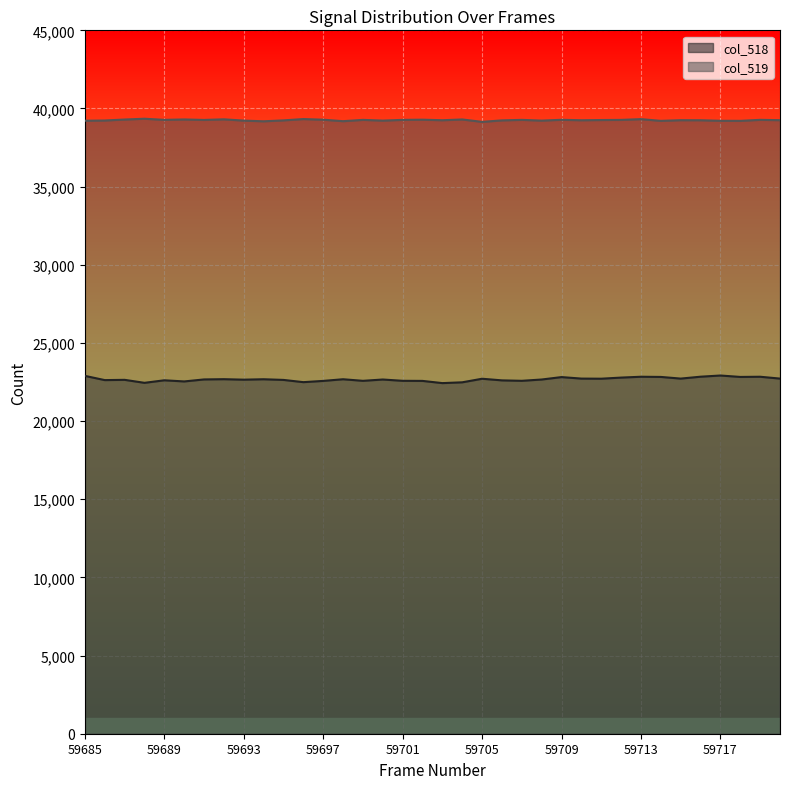

At which category does col_518 reach its first local peak?

59687